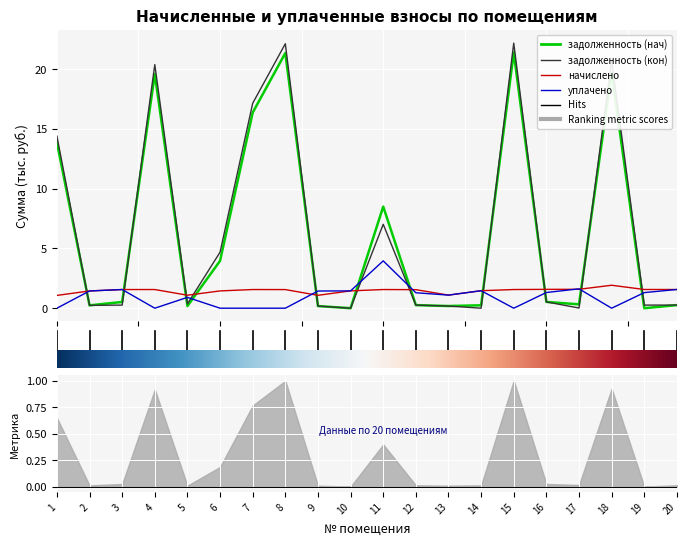

Which series has the largest range (max minus min)?

задолженность (кон)